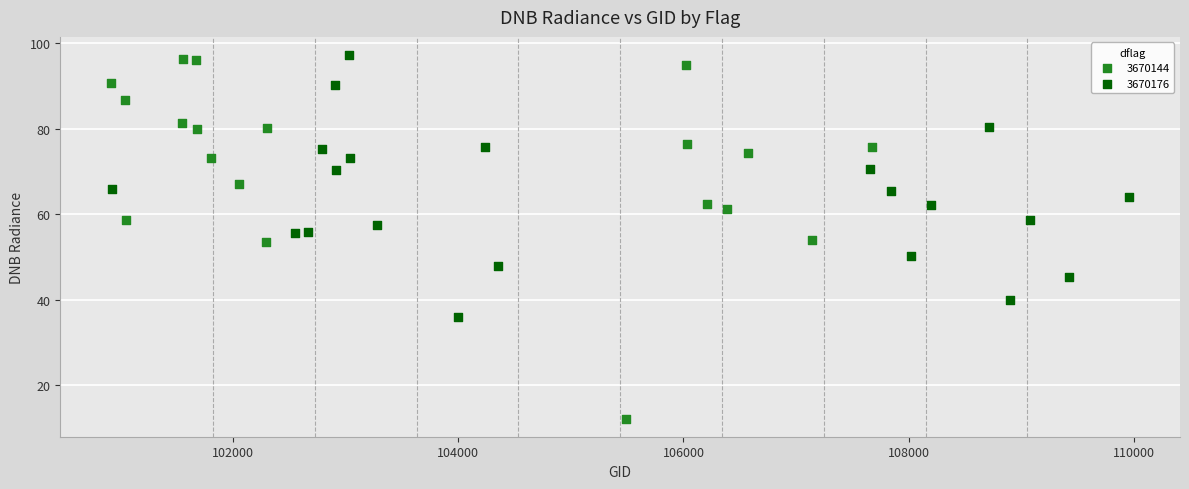

Which series reaches the minimum Y coordinate?

3670144